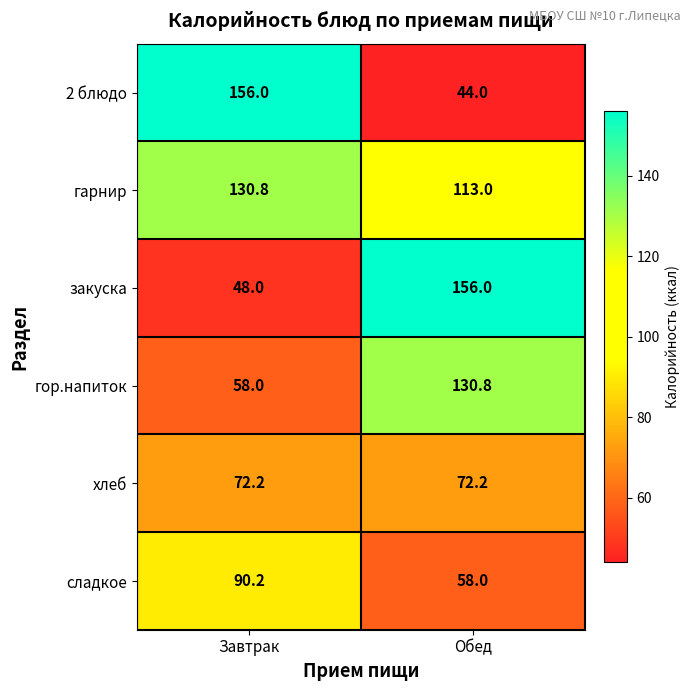

At which label does 2 блюдо reach its minimum?

Обед